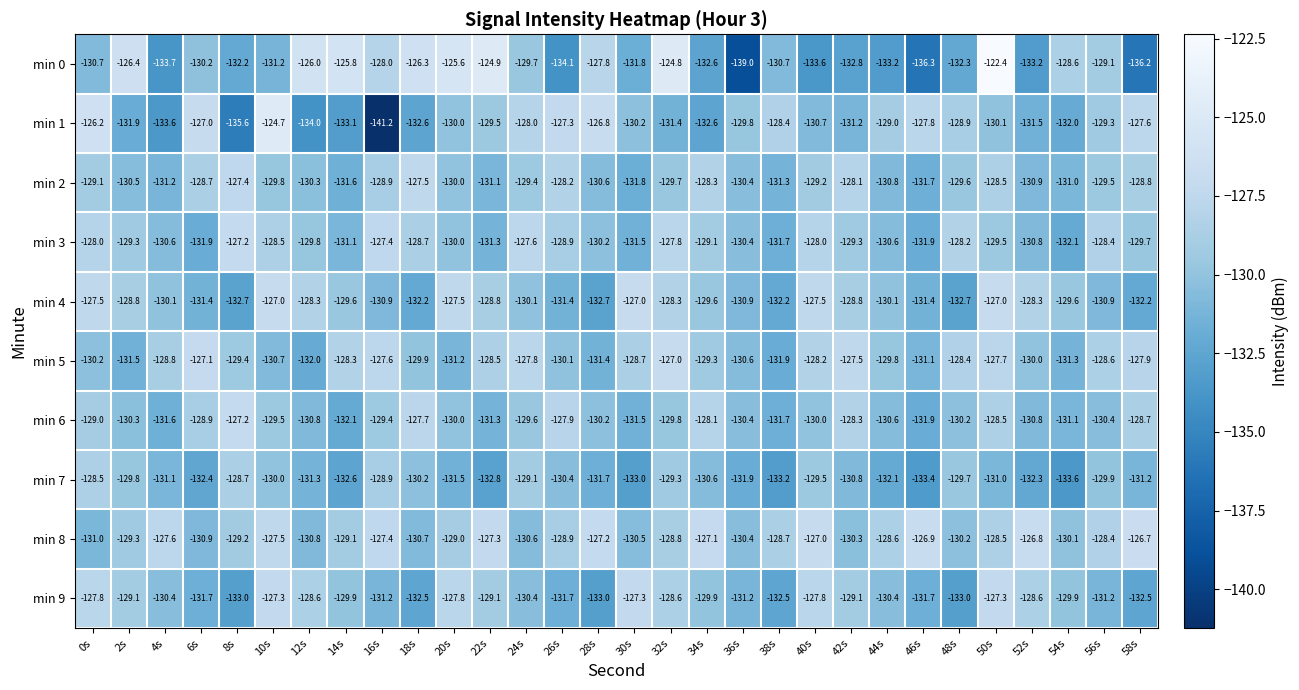

What is the difference between the second highest and minimum values in the min 2 series?

4.3